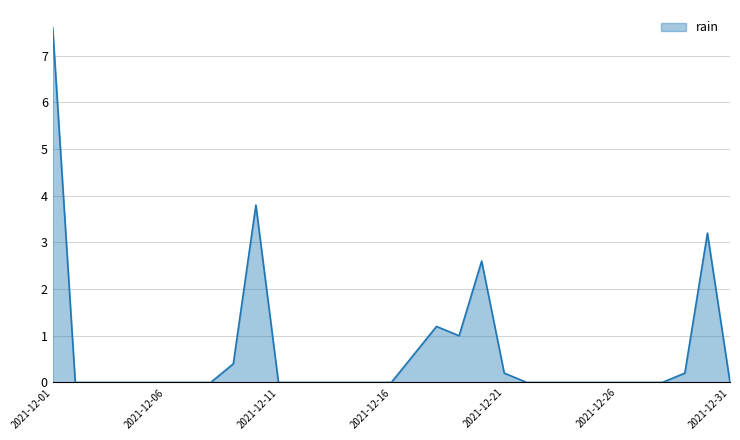

How many series are shown in this chart?

1